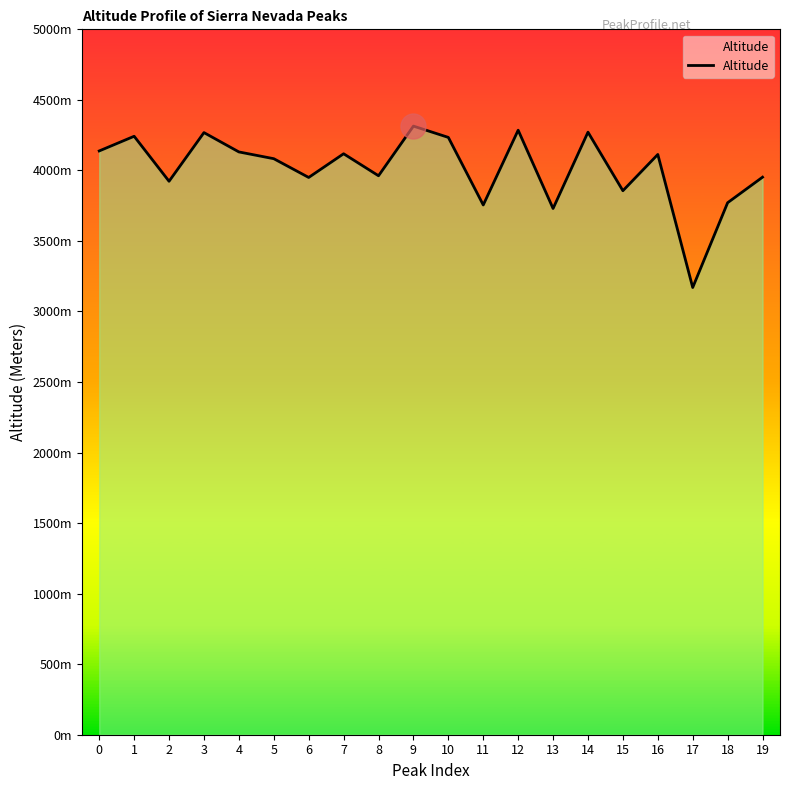

Does the chart have visible grid lines?

No